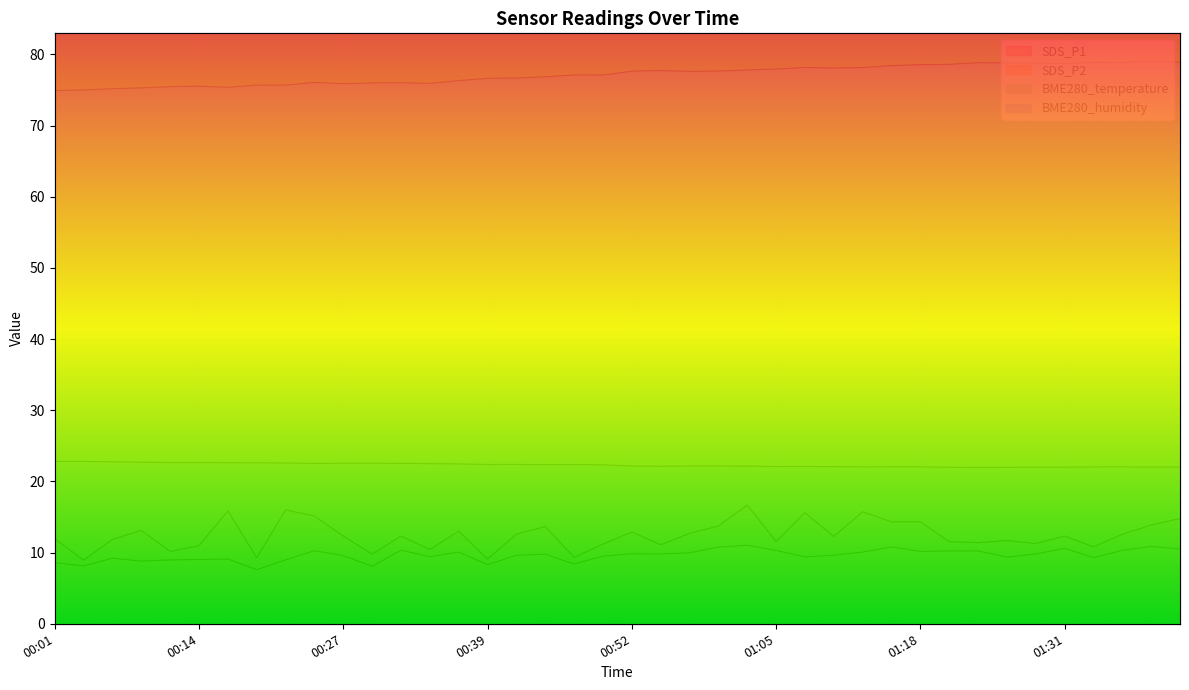

At which category does BME280_temperature reach its first local valley?

00:24